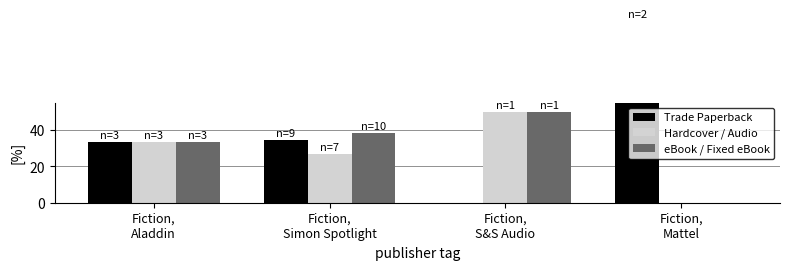

Which series has the largest total across all categories?

Trade Paperback